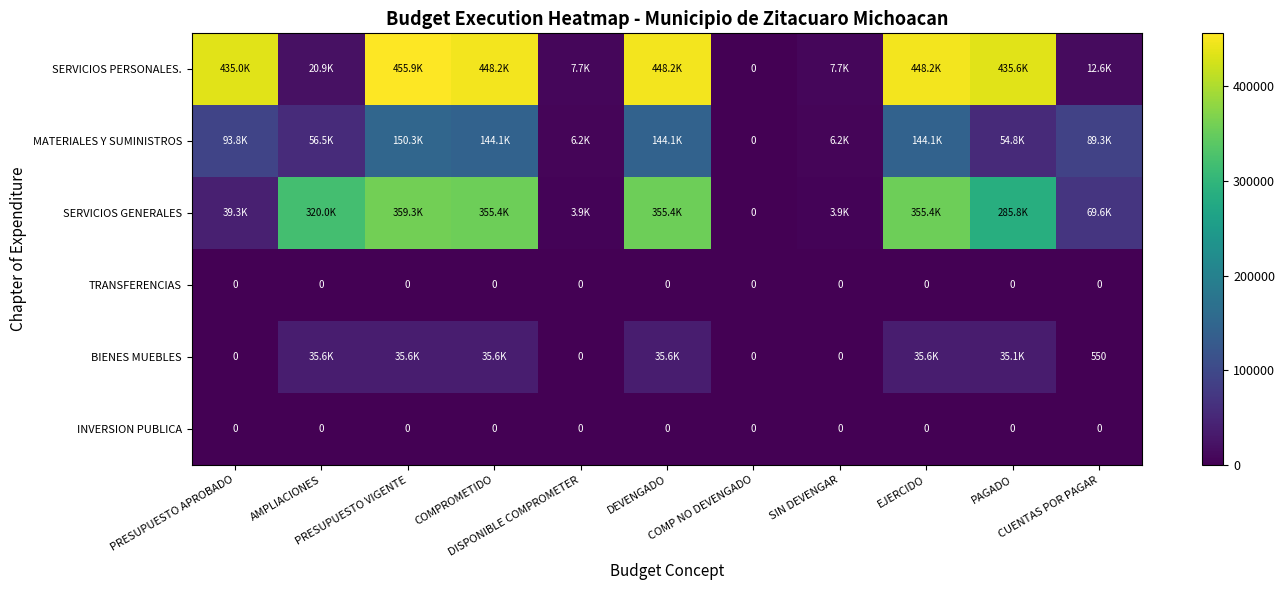

Which series has the largest range (max minus min)?

SERVICIOS PERSONALES.